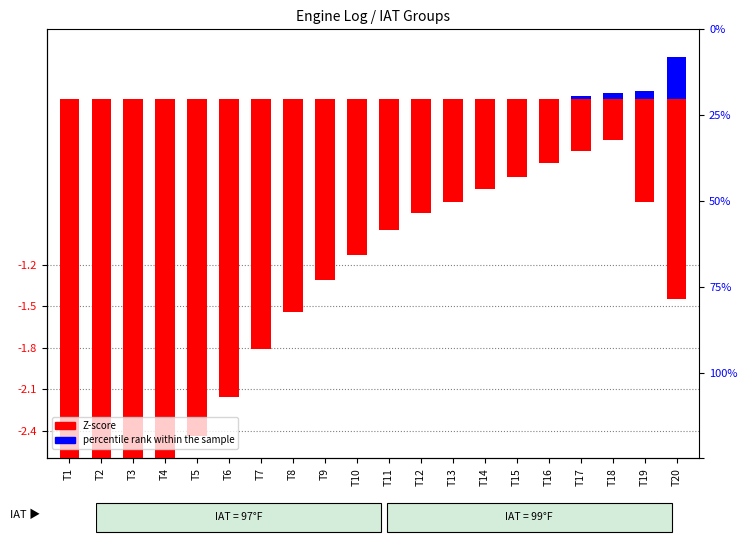

True or false: percentile rank within the sample has a value of 0.2 at T5.

False